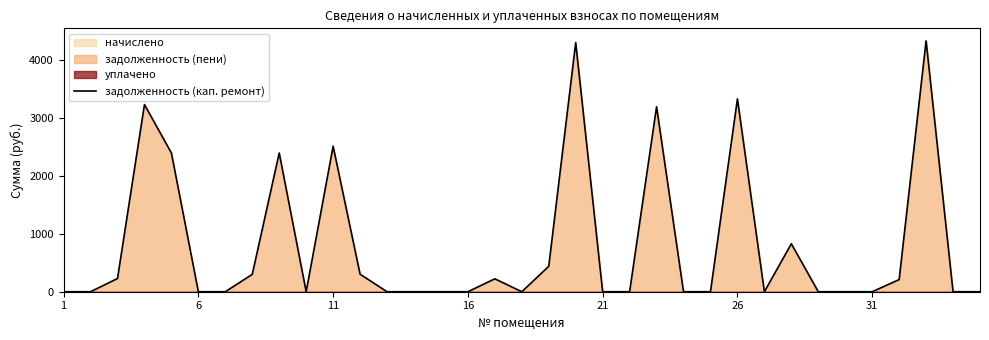

How many points are lower than both their immediate neighbors (excluding endpoints)?

3